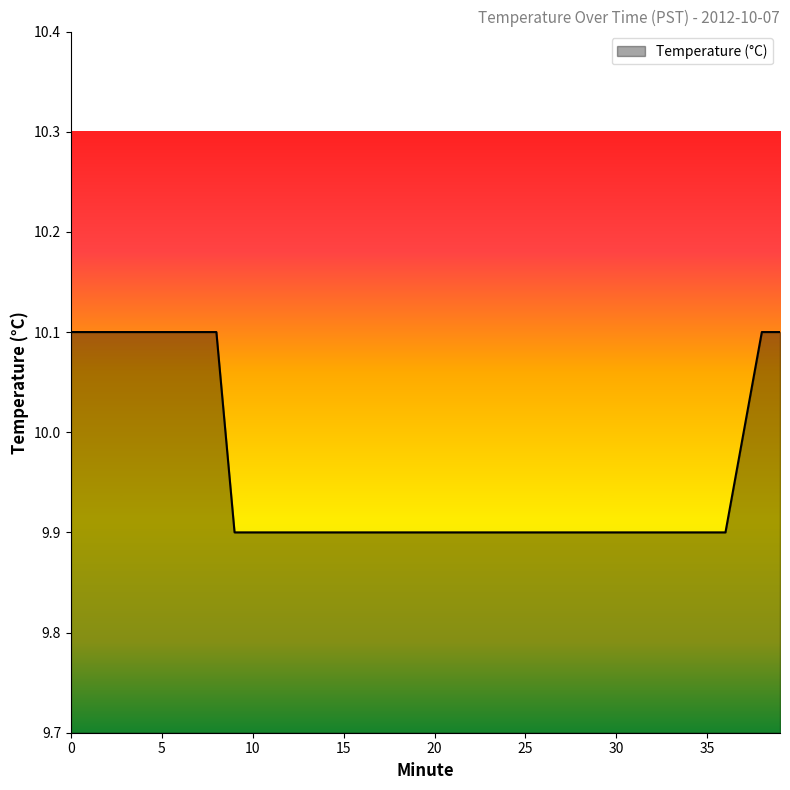

How many lines are shown in the chart?

1